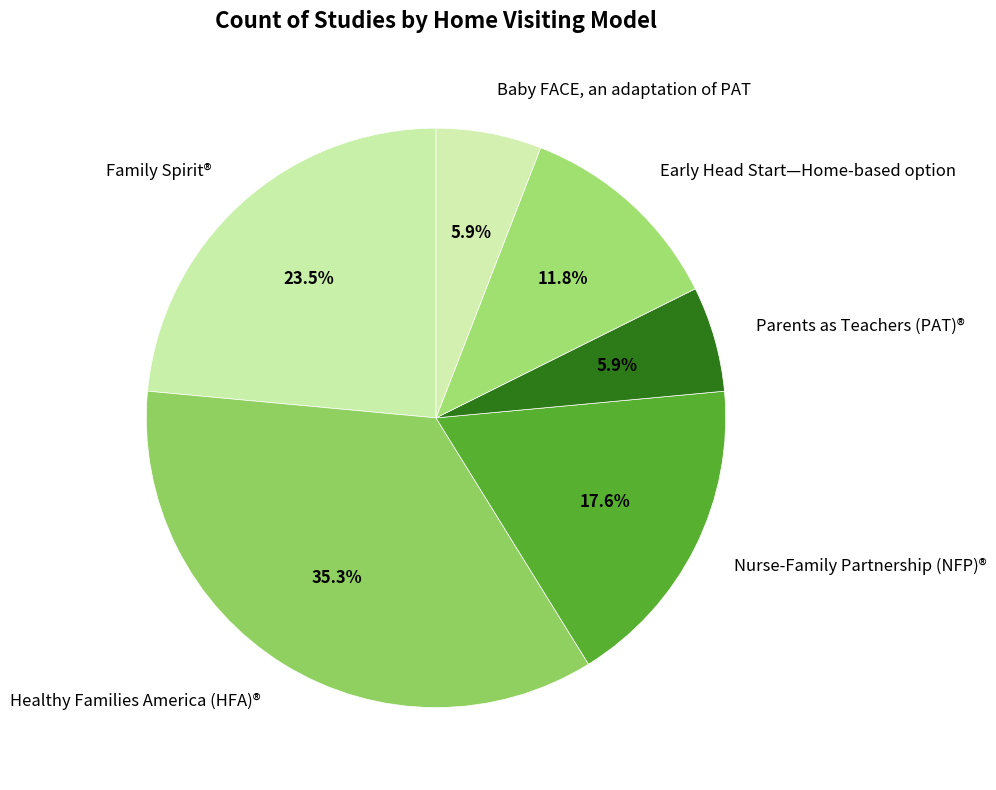

Which has a higher value, Early Head Start—Home-based option or Nurse-Family Partnership (NFP)®?

Nurse-Family Partnership (NFP)®